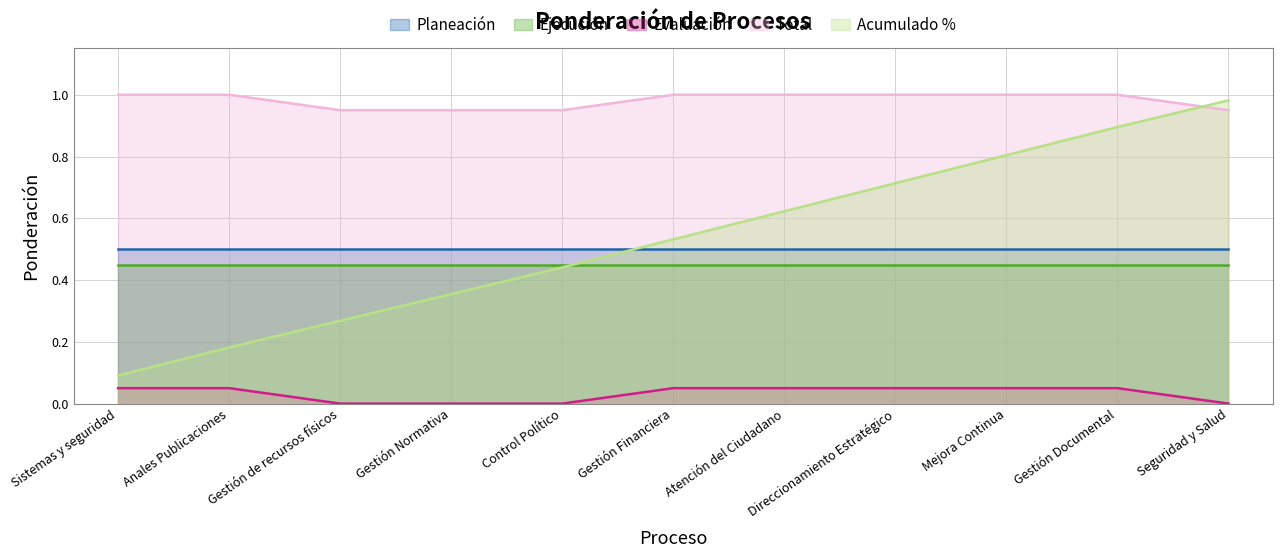

True or false: Evaluación and Acumulado % cross at least once.

False